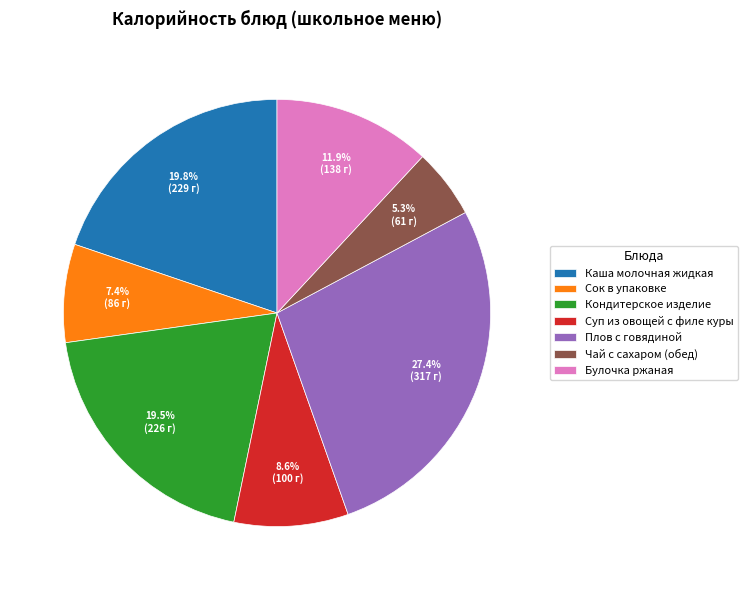

Is there any slice that represents more than half of the pie?

No